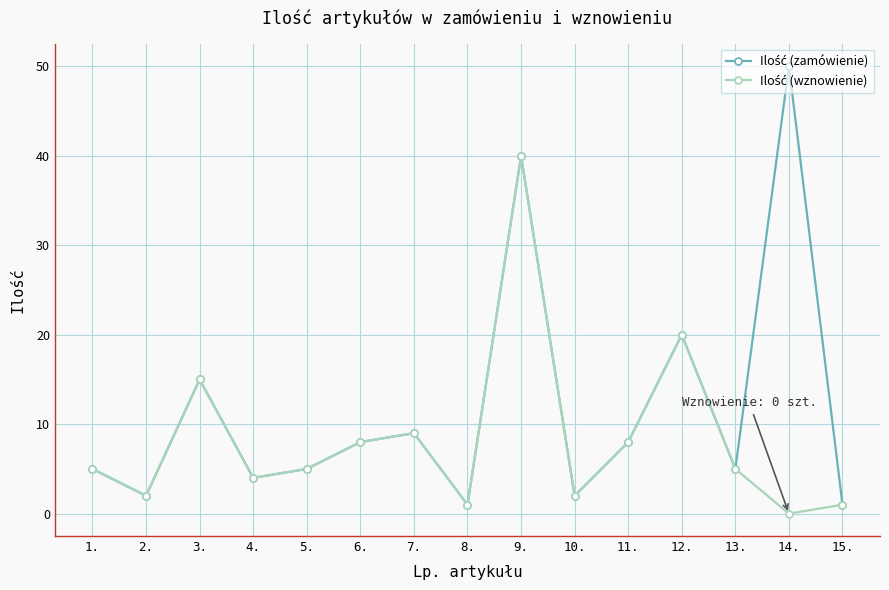

What is the greatest value displayed?

50